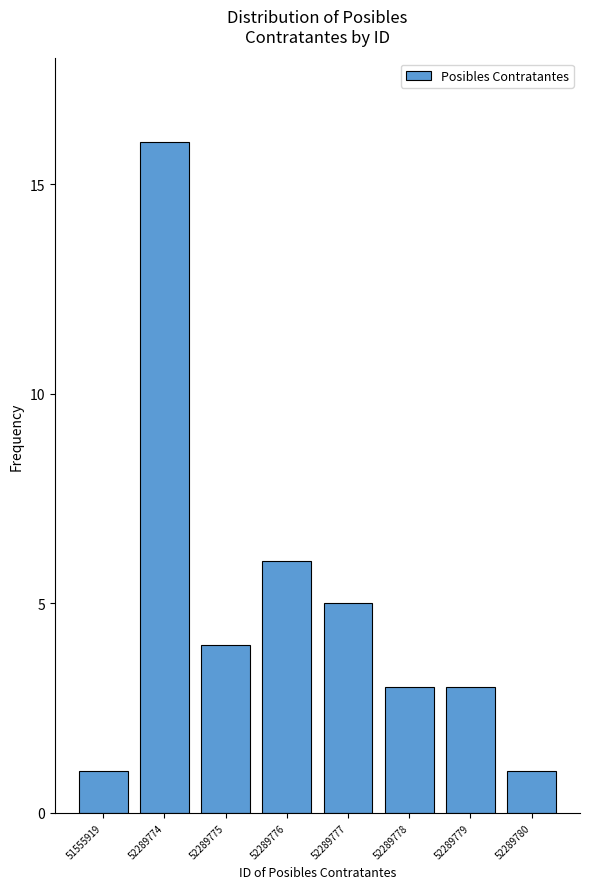

Reading left to right, extract all data points from this chart.

51555919=1	52289774=16	52289775=4	52289776=6	52289777=5	52289778=3	52289779=3	52289780=1